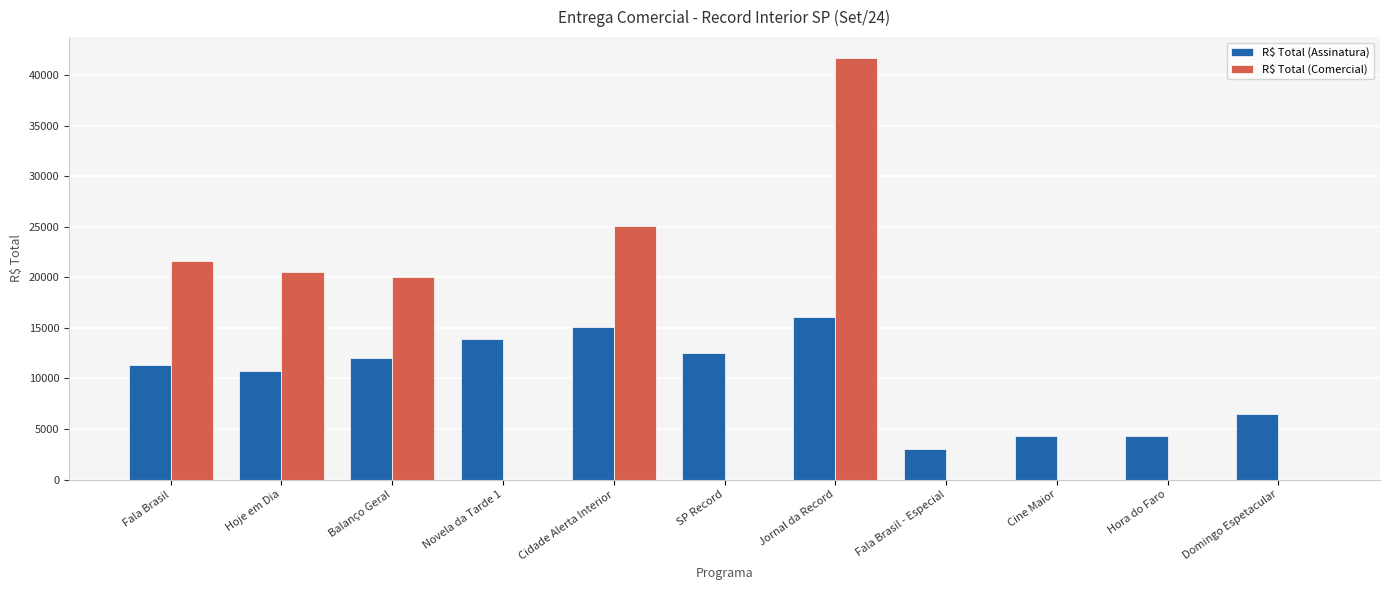

Which series changed the most between Novela da Tarde 1 and Cidade Alerta Interior?

R$ Total (Comercial)